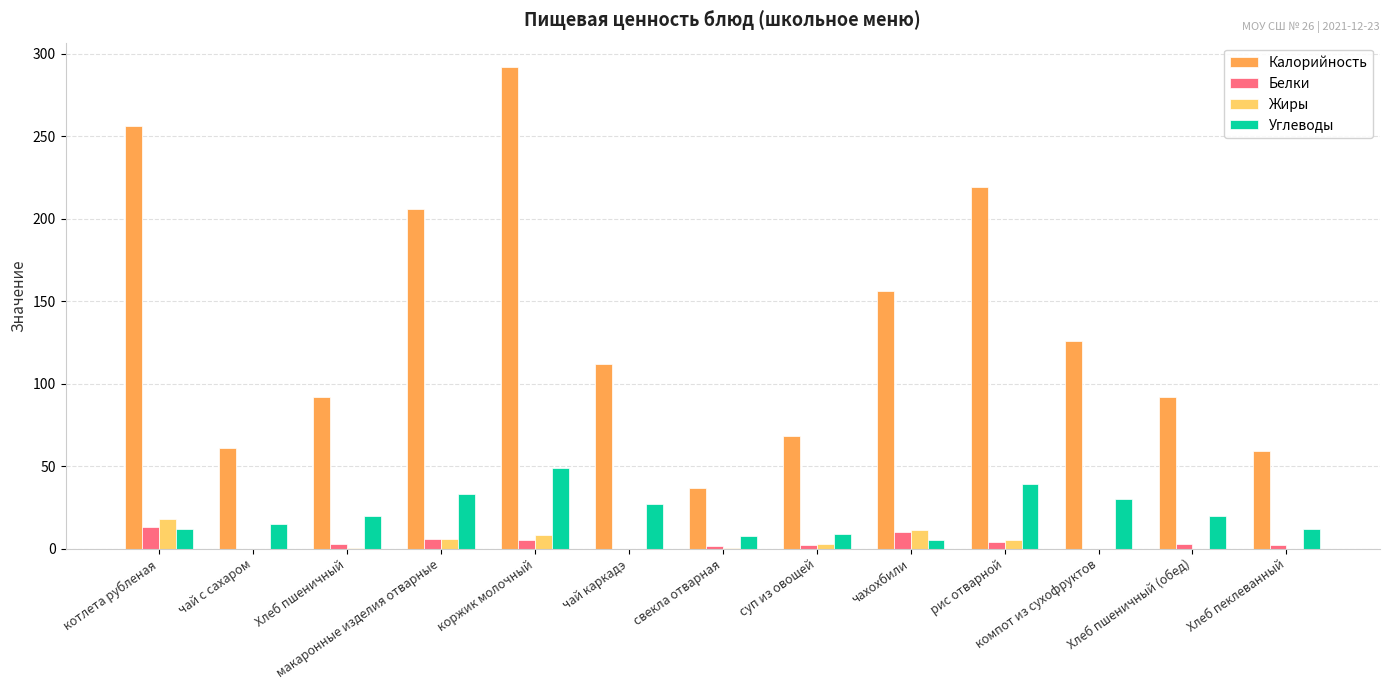

How many groups of bars are there?

13